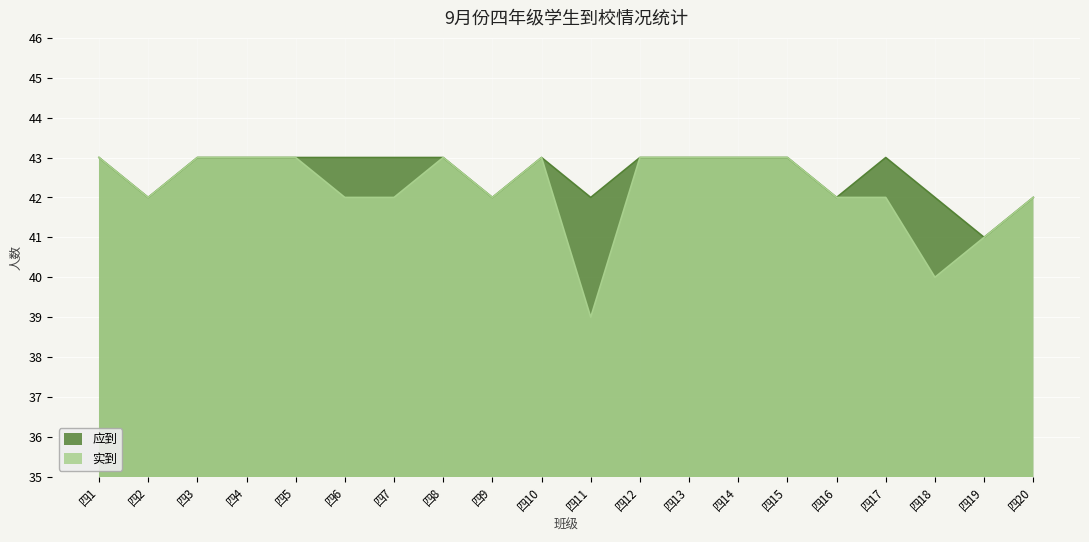

How many lines are shown in the chart?

2